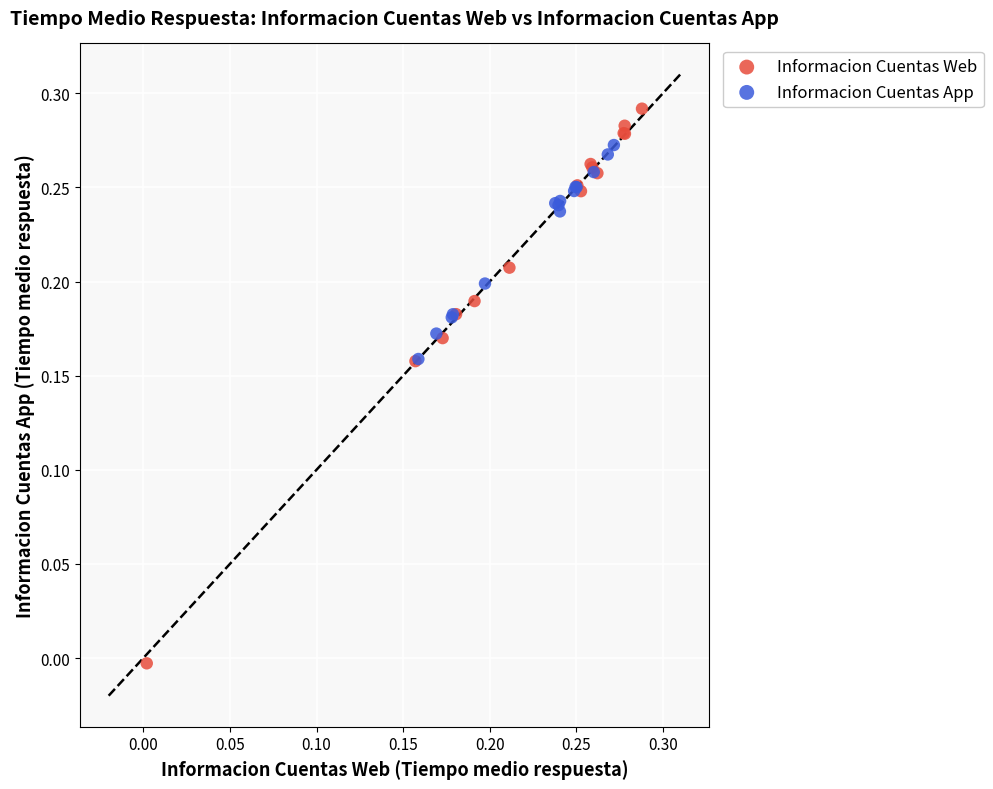

Which series reaches the minimum Y coordinate?

Informacion Cuentas Web